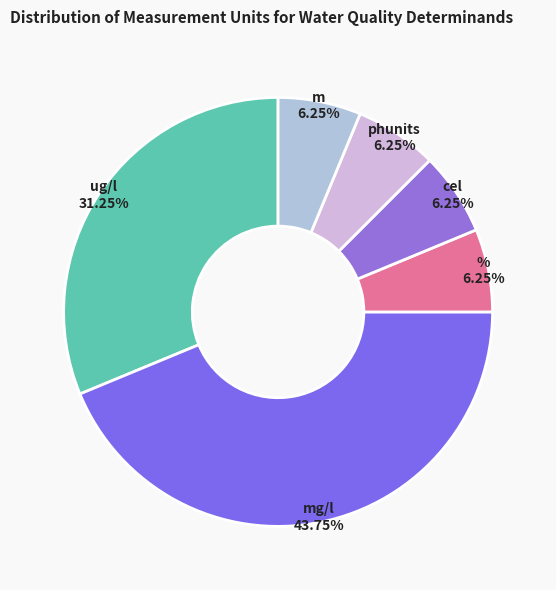

To the nearest percent, what is the average slice percentage?

17%